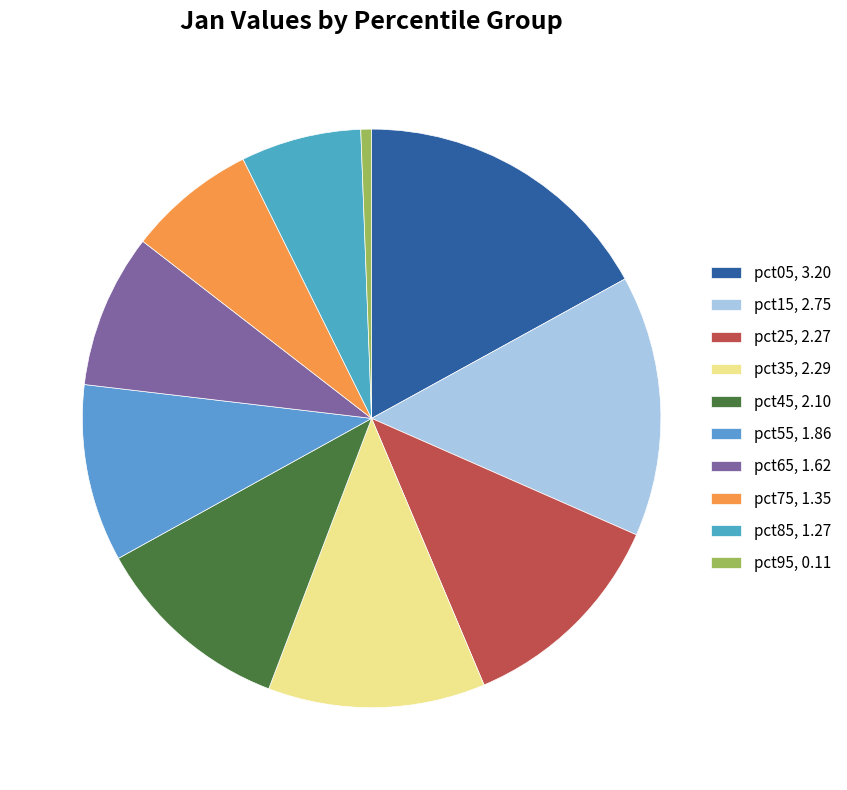

The pct05 slice represents 9% of the pie. True or false?

False